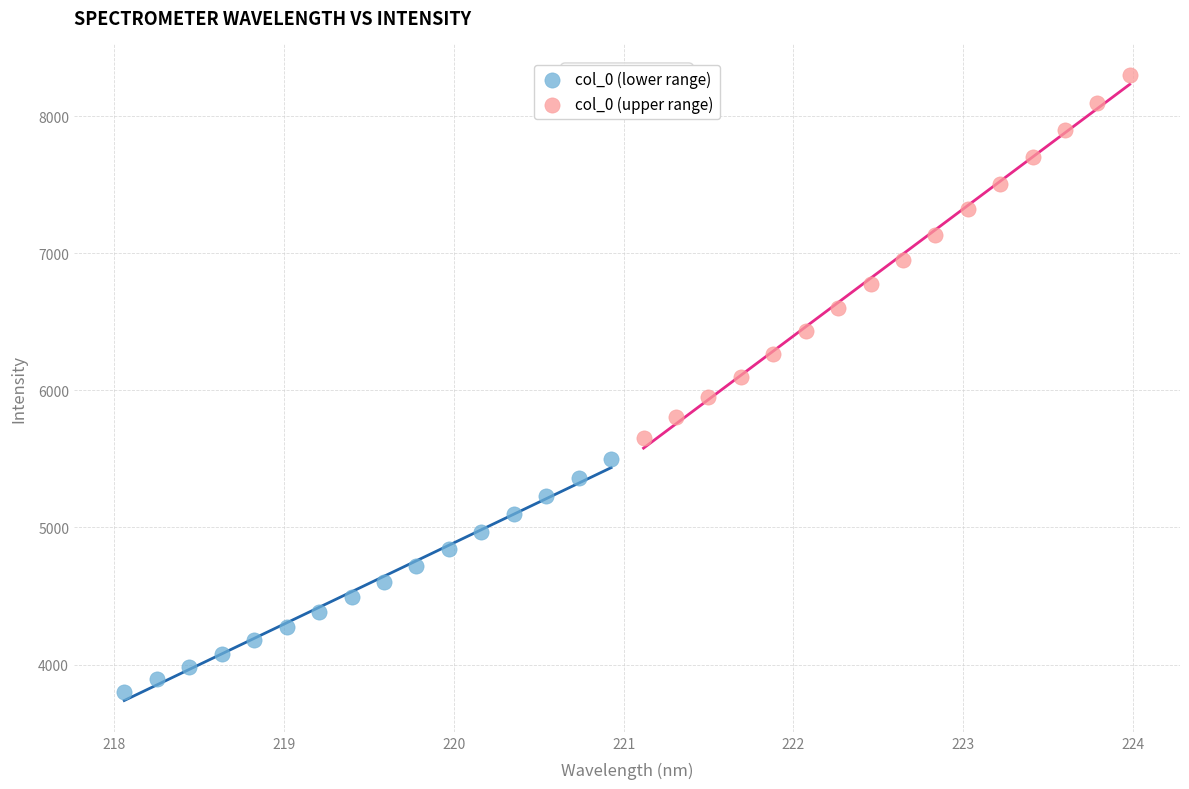

Which series contains the highest Y value?

col_0 (upper range)